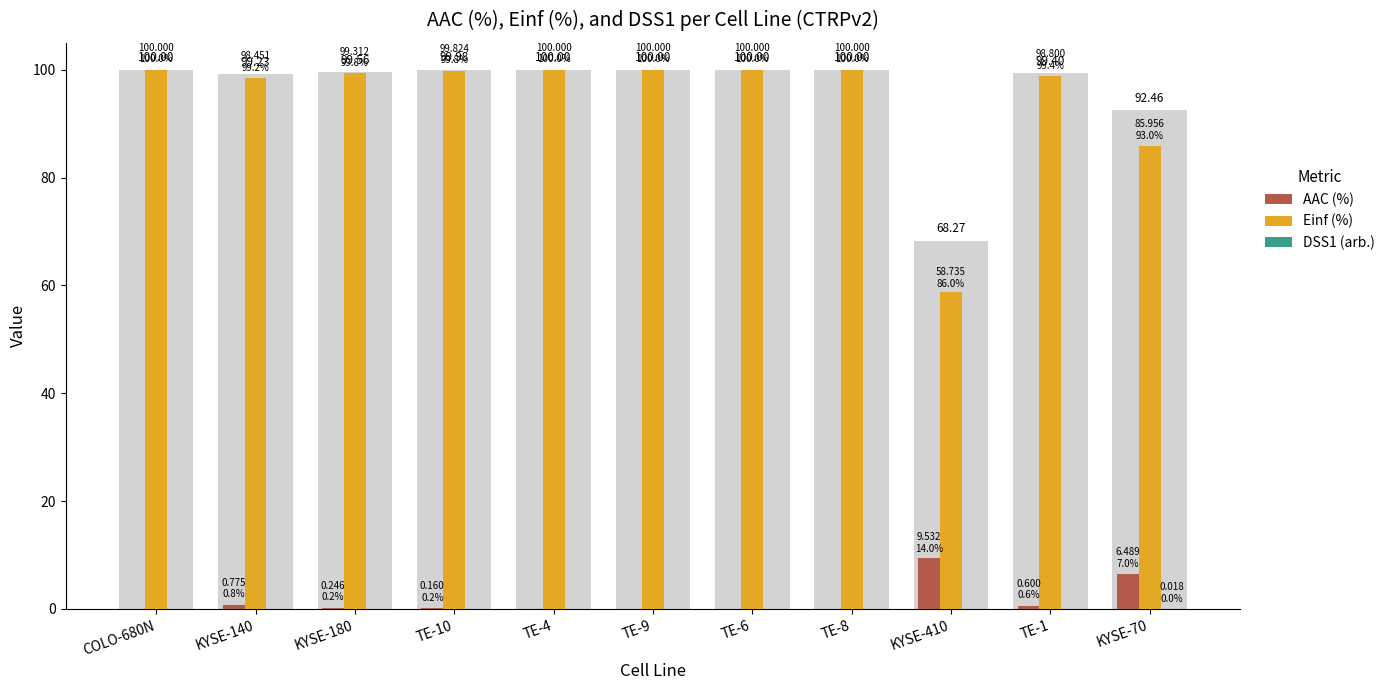

Which label corresponds to the smallest value in the chart?

COLO-680N